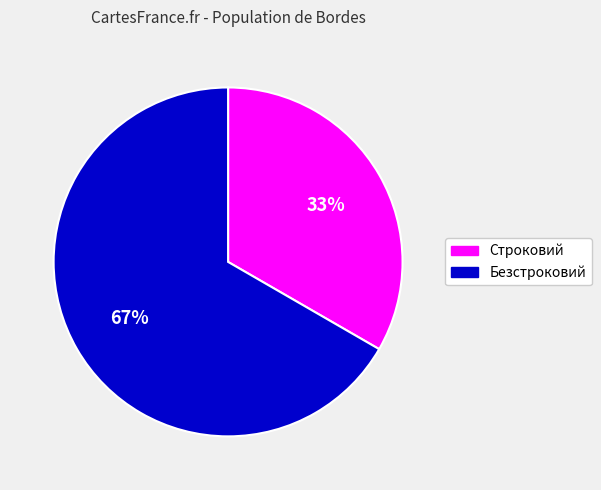

Is Строковий the majority of the pie?

No